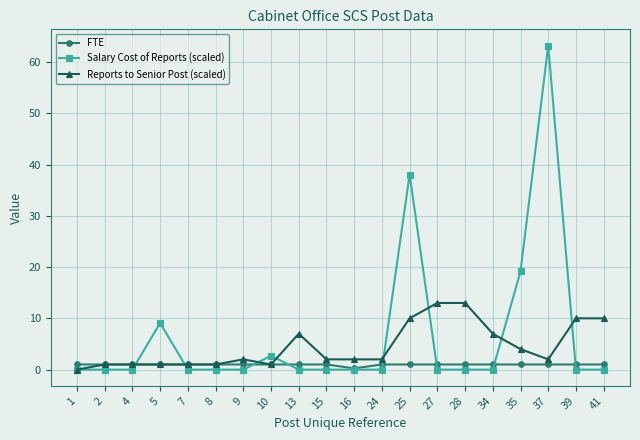

True or false: FTE and Salary Cost of Reports (scaled) intersect in this chart.

True